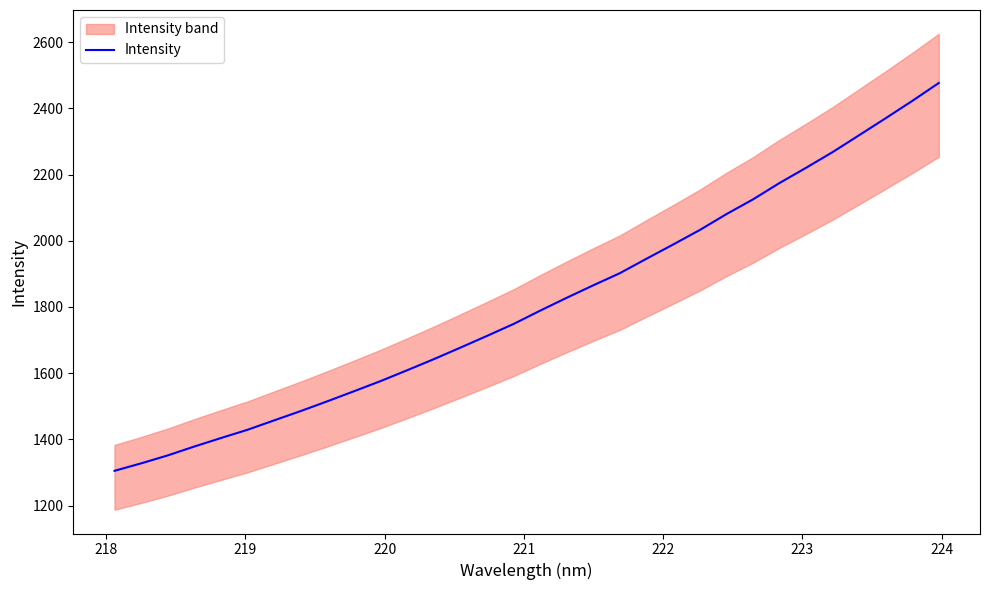

What is the maximum value for Intensity?

2476.7